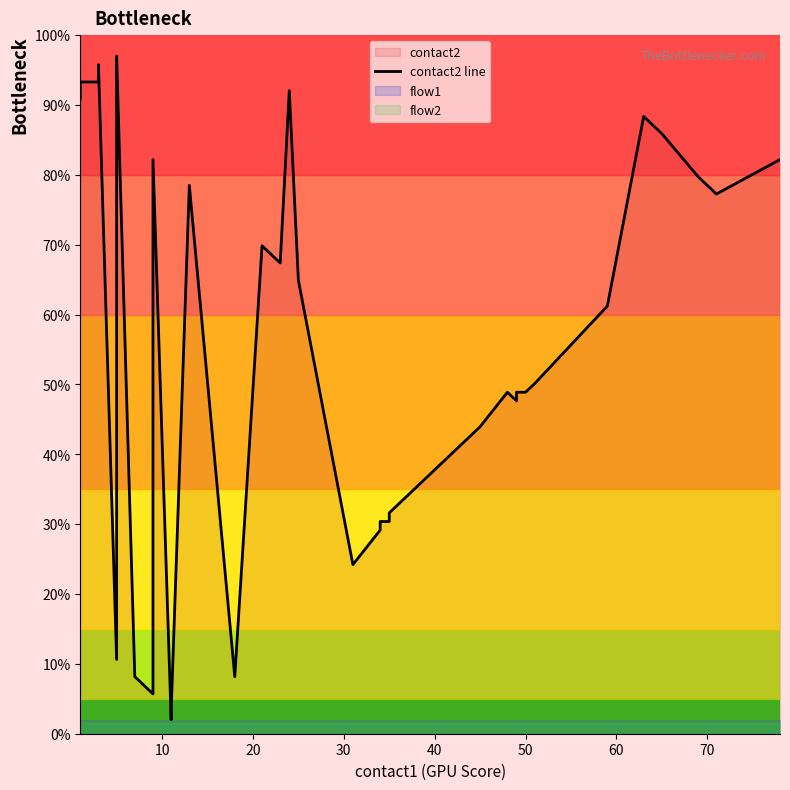

The chart shows a value of 3.0 at 80. True or false?

False